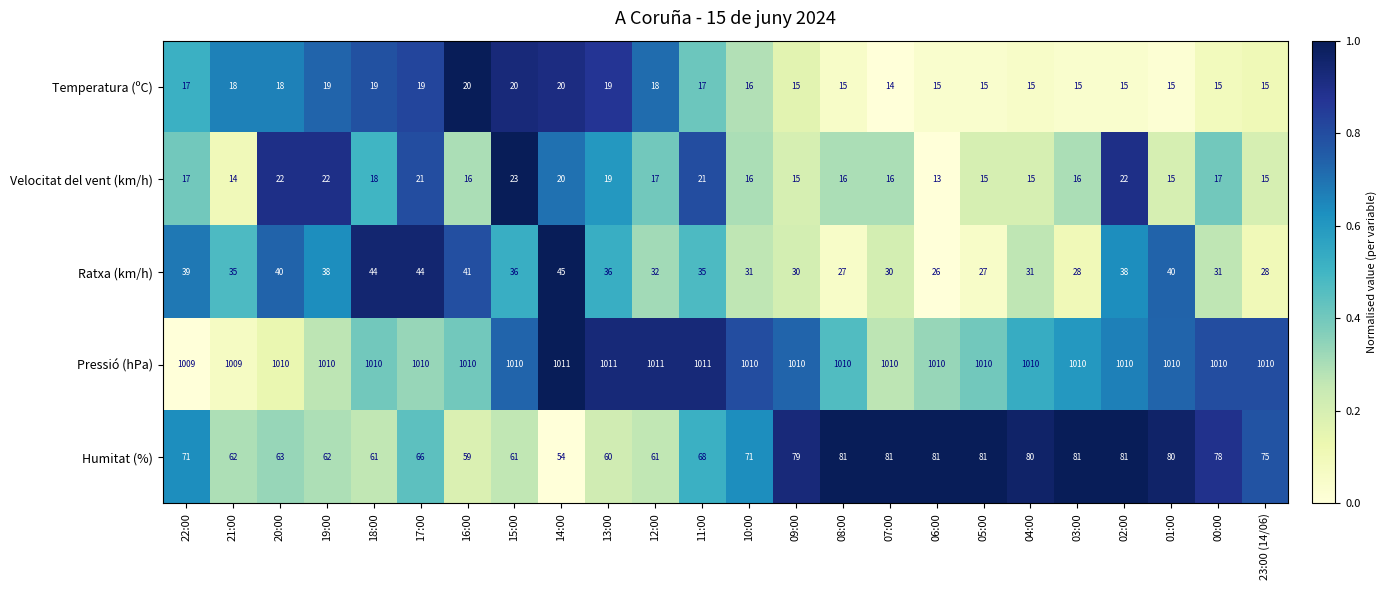

How many Velocitat del vent (km/h) values are between 15 and 21?

18